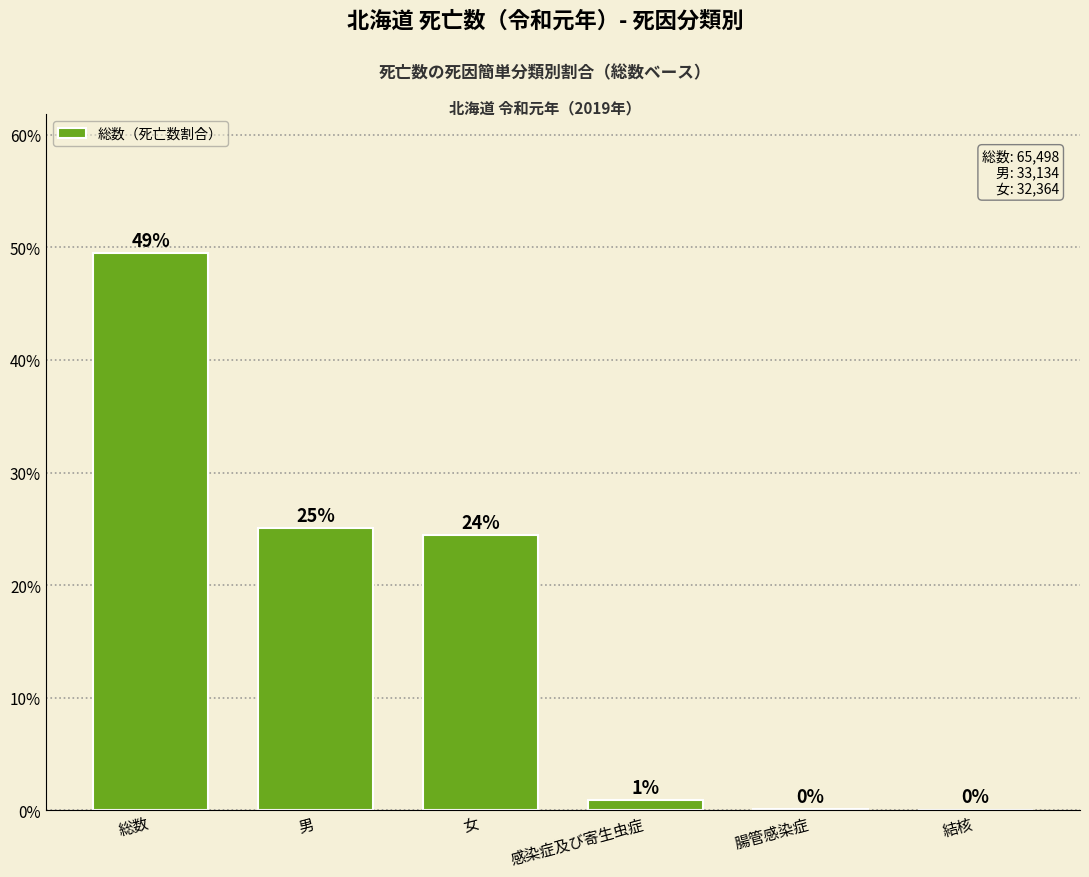

Count the number of data series in this chart.

1